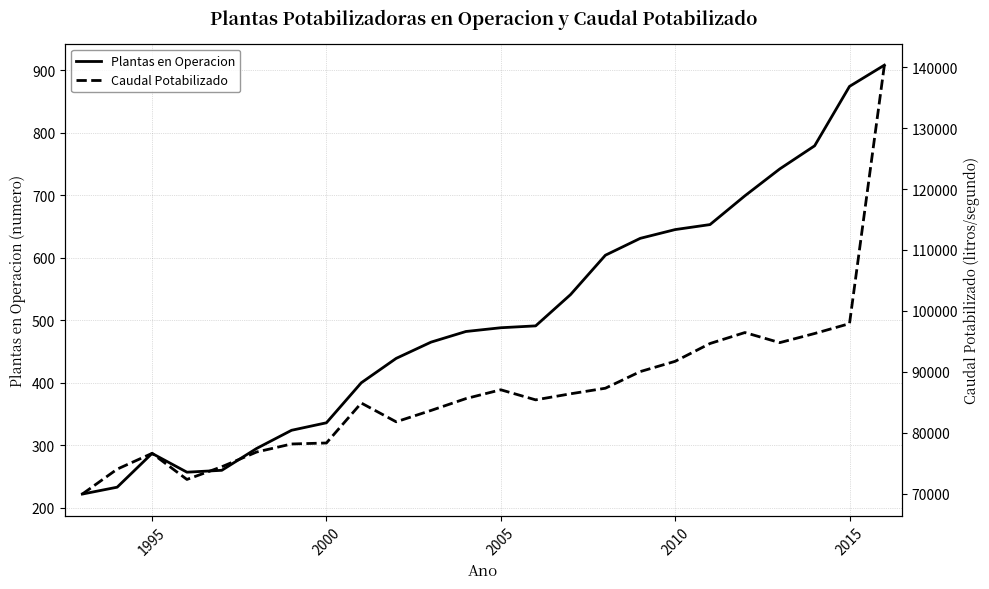

The Plantas en Operacion series shows 874 at 2015. True or false?

True